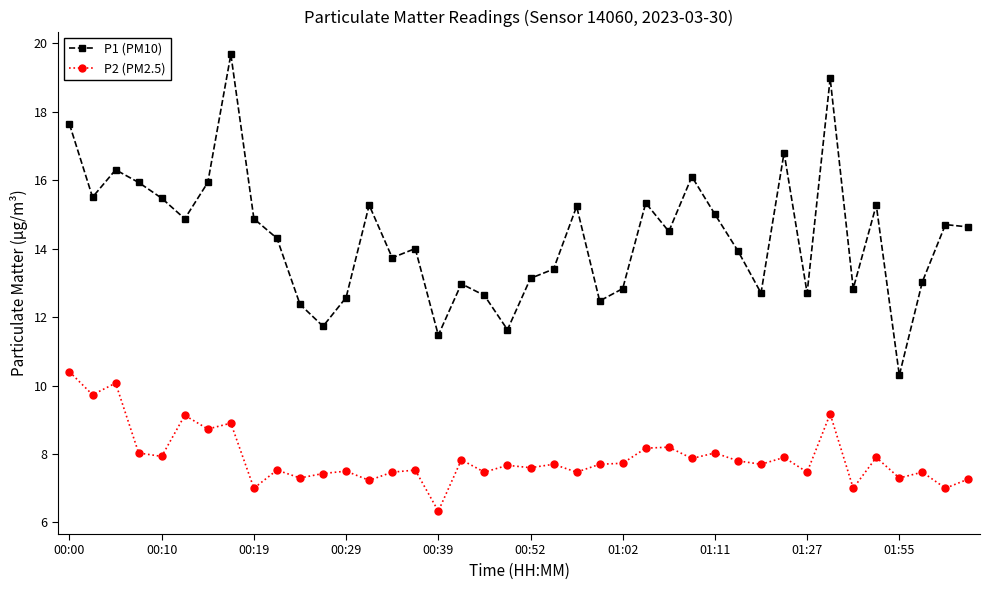

Which series has the widest spread of values?

P1 (PM10)